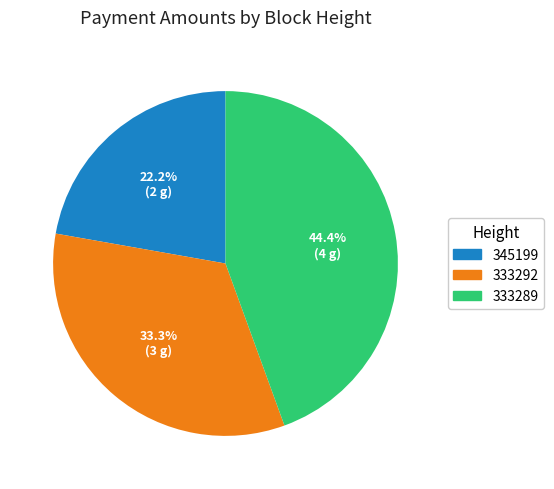

How many slices are in this pie chart?

3